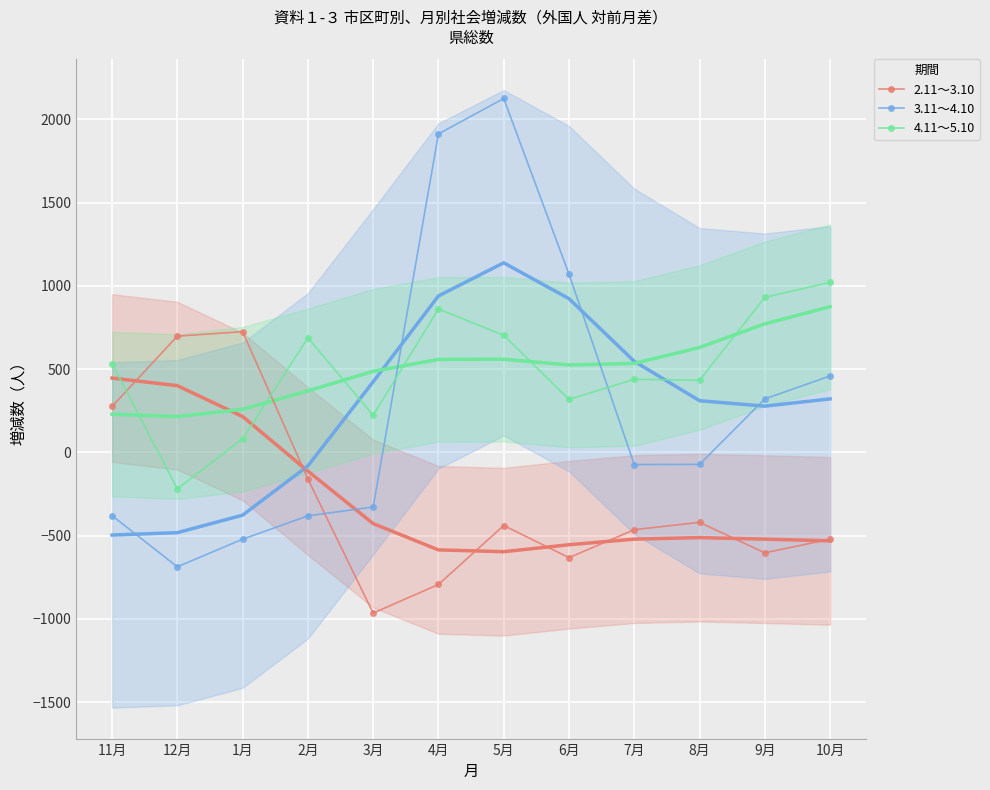

At which category does 4.11～5.10 reach its first local valley?

12月